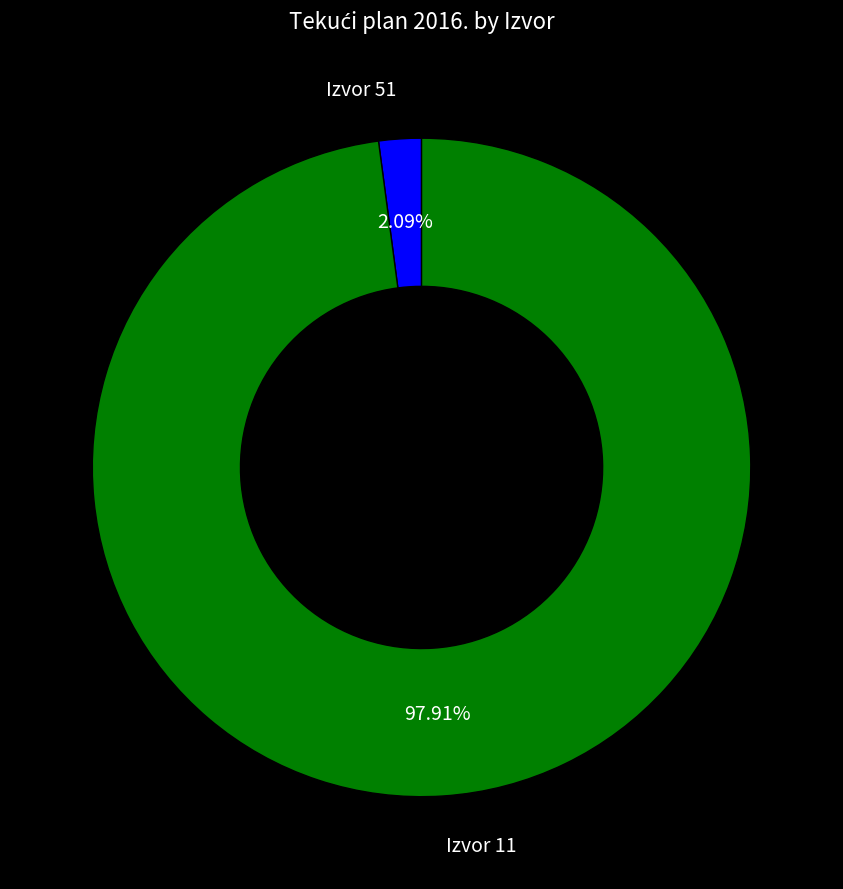

Does any single category account for the majority?

Yes